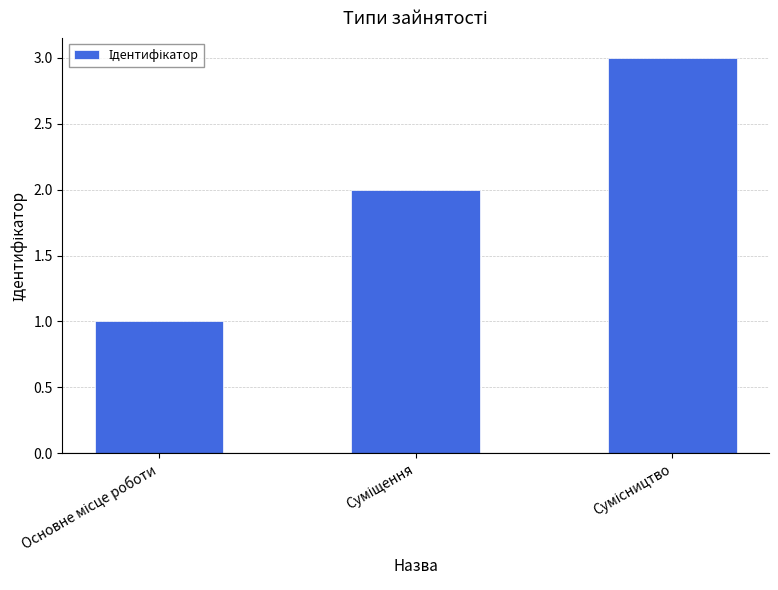

What is the sum of all values?

6